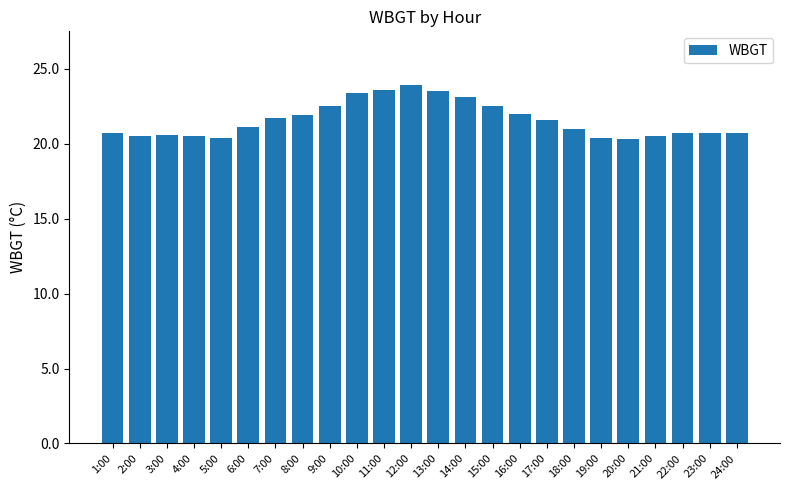

What is the ratio of the value at 10:00 to the value at 23:00?

1.1